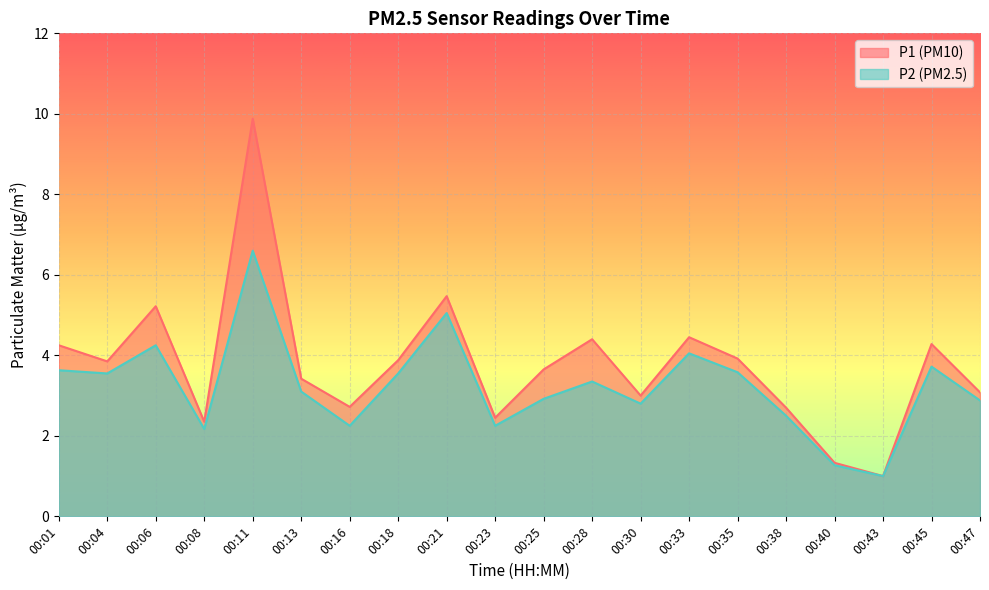

Reading left to right, what are all the values shown in this chart?

P1: 00:01=4.2	00:04=3.9	00:06=5.2	00:08=2.4	00:11=9.9	00:13=3.4	00:16=2.7	00:18=3.9	00:21=5.5	00:23=2.5	00:25=3.6	00:28=4.4	00:30=3.0	00:33=4.5	00:35=3.9	00:38=2.7	00:40=1.3	00:43=1.0	00:45=4.3	00:47=3.1
P2: 00:01=3.6	00:04=3.5	00:06=4.2	00:08=2.2	00:11=6.6	00:13=3.1	00:16=2.2	00:18=3.5	00:21=5.0	00:23=2.2	00:25=2.9	00:28=3.4	00:30=2.8	00:33=4.0	00:35=3.6	00:38=2.5	00:40=1.3	00:43=1.0	00:45=3.7	00:47=2.9